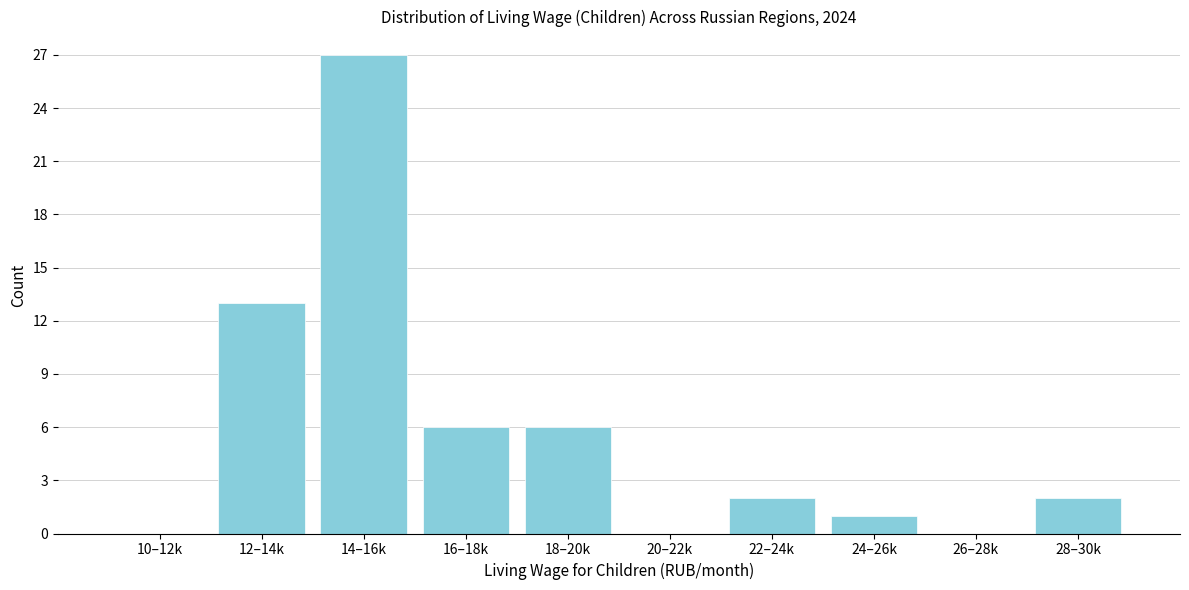

Reading left to right, extract all data points from this chart.

10–12k=0	12–14k=13	14–16k=27	16–18k=6	18–20k=6	20–22k=0	22–24k=2	24–26k=1	26–28k=0	28–30k=2